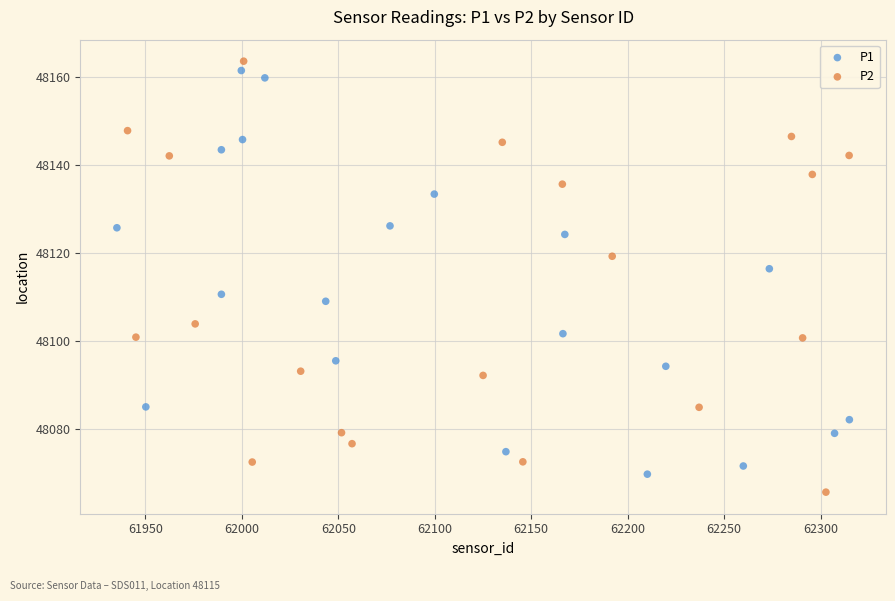

Which series reaches the maximum Y coordinate?

P2